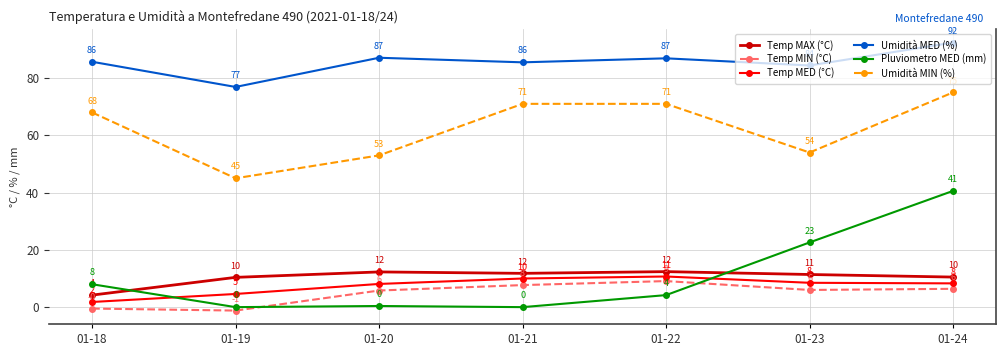

True or false: Umidità MIN (%) and Pluviometro MED (mm) intersect in this chart.

False